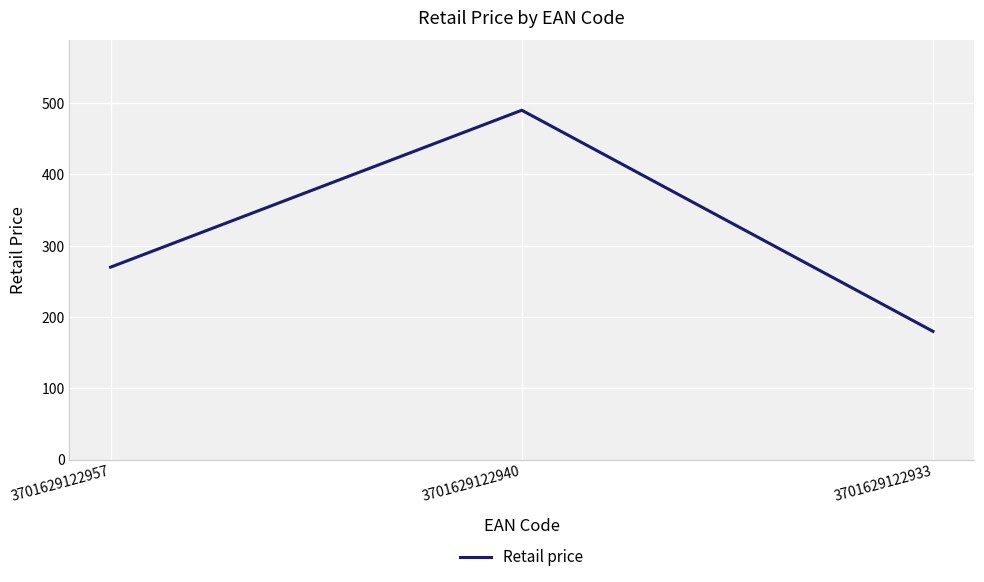

Approximately how many times larger is the value at 3701629122940 compared to 3701629122933?

2.7